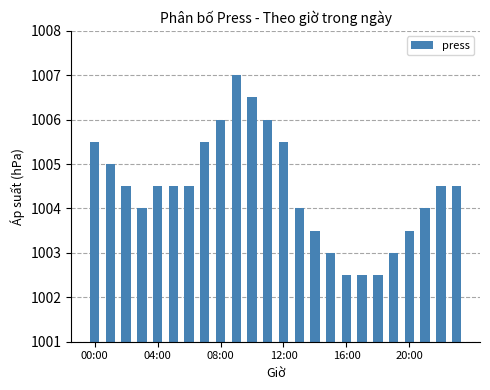

What is the difference between the maximum and second lowest values?

4.5